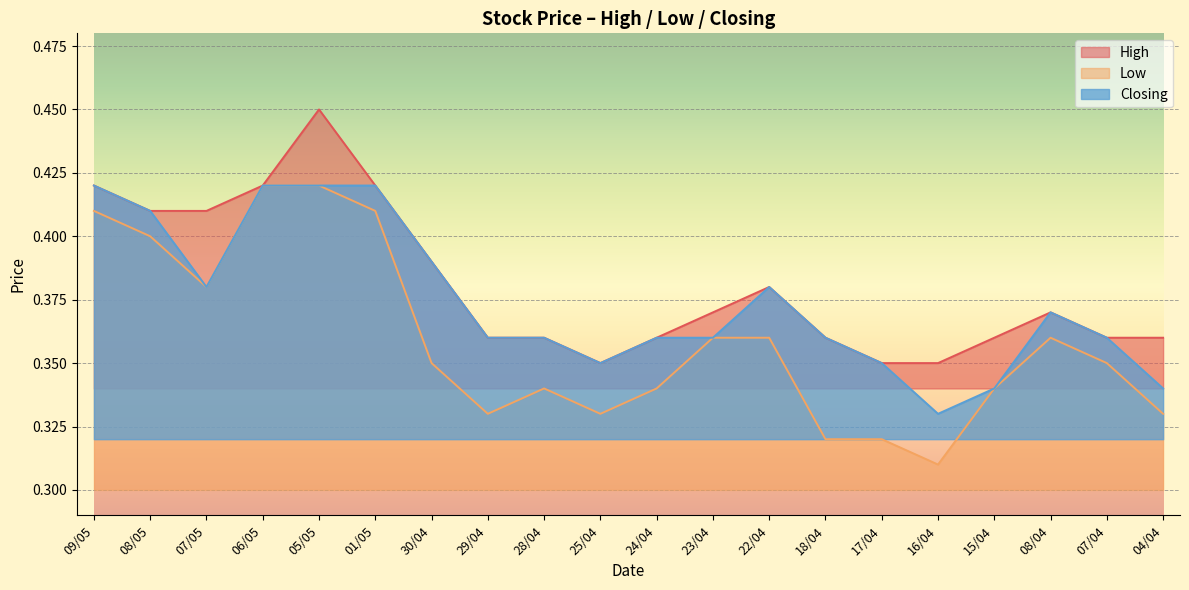

Which has a higher value, 09/05 or 04/04?

09/05